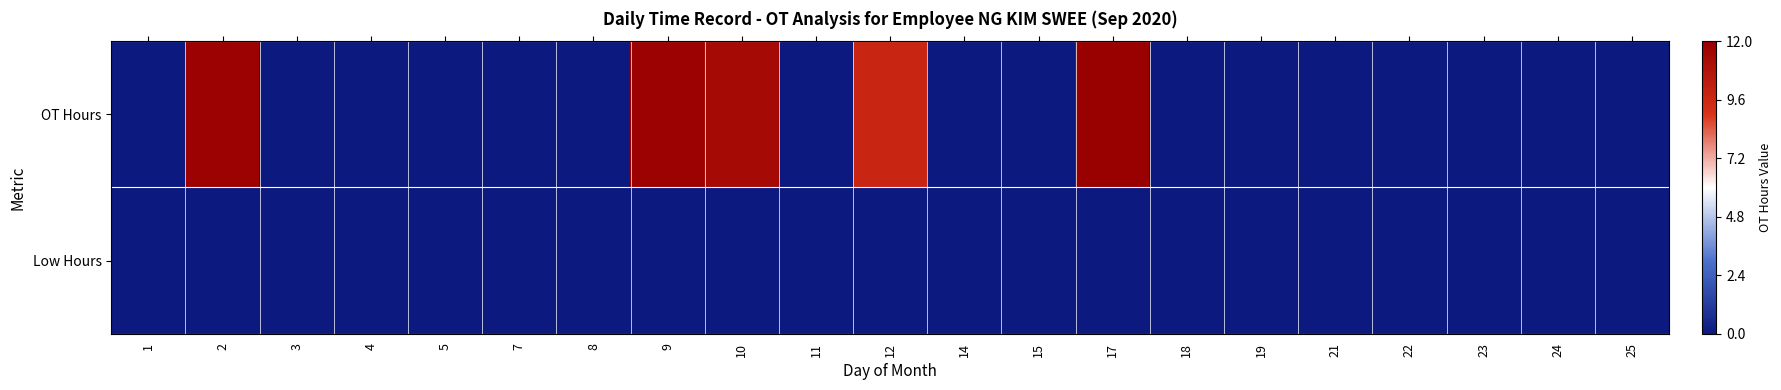

Which series has the largest total across all categories?

OT Hours